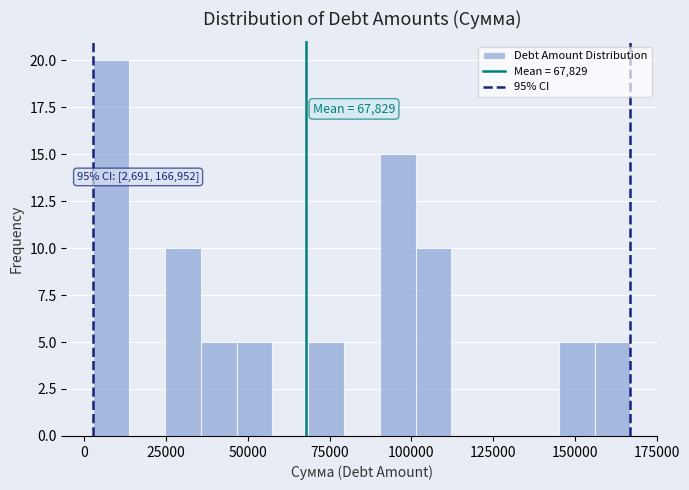

Around what value on the x-axis is the tallest bar? Give the approximate position of its centre, as read against the axis.

10000